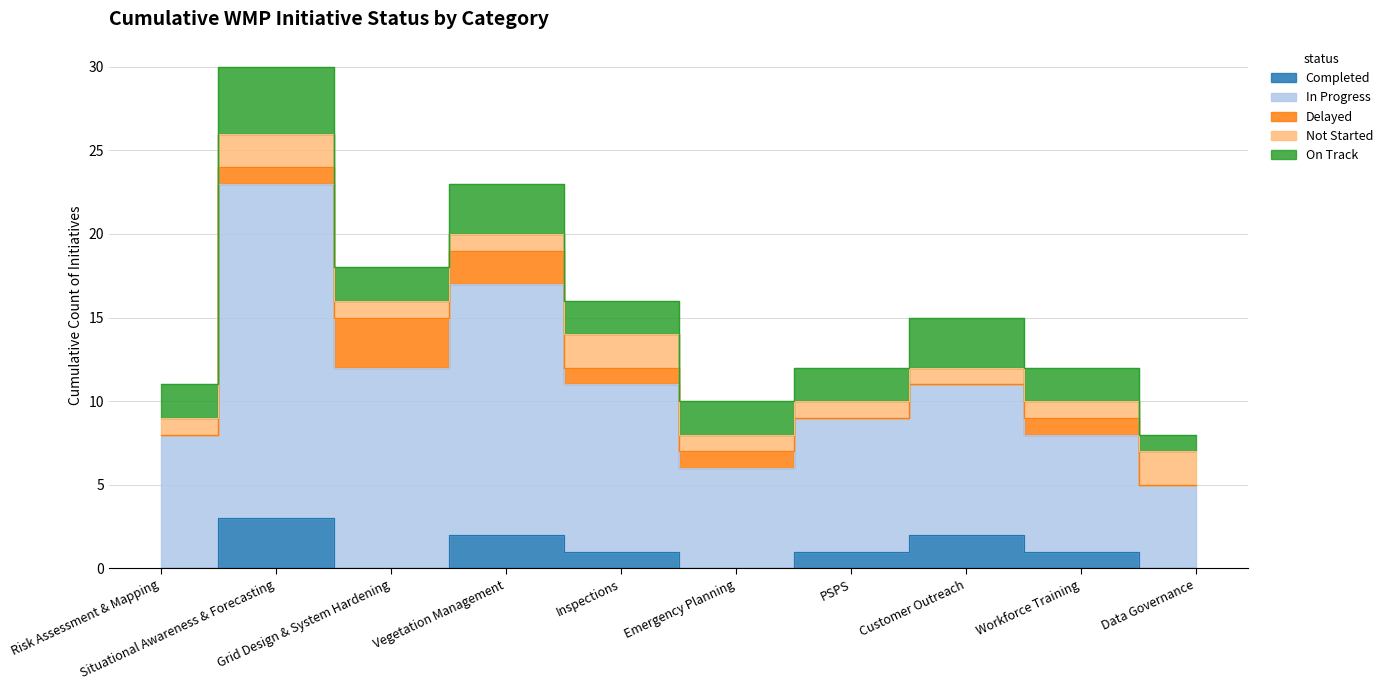

What is the value of the Delayed point at the 5th from the left?

1